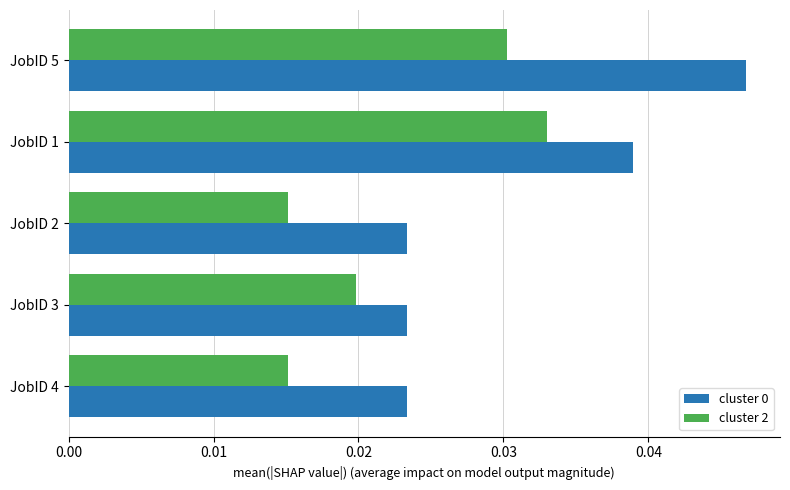

Which category has the highest value in the cluster 0 series?

JobID 5